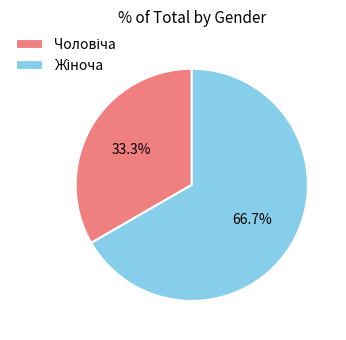

Is there any slice that represents more than half of the pie?

Yes